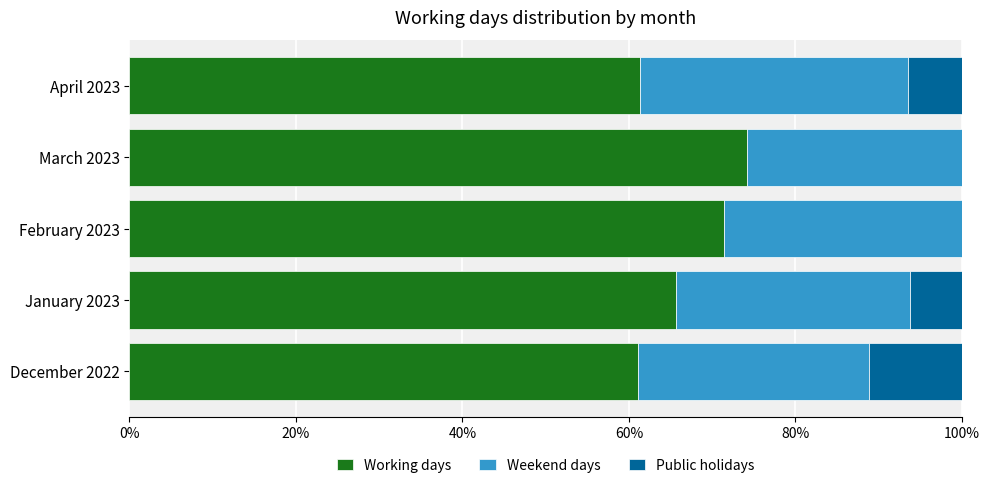

What is the sum of all Working days values?

333.6